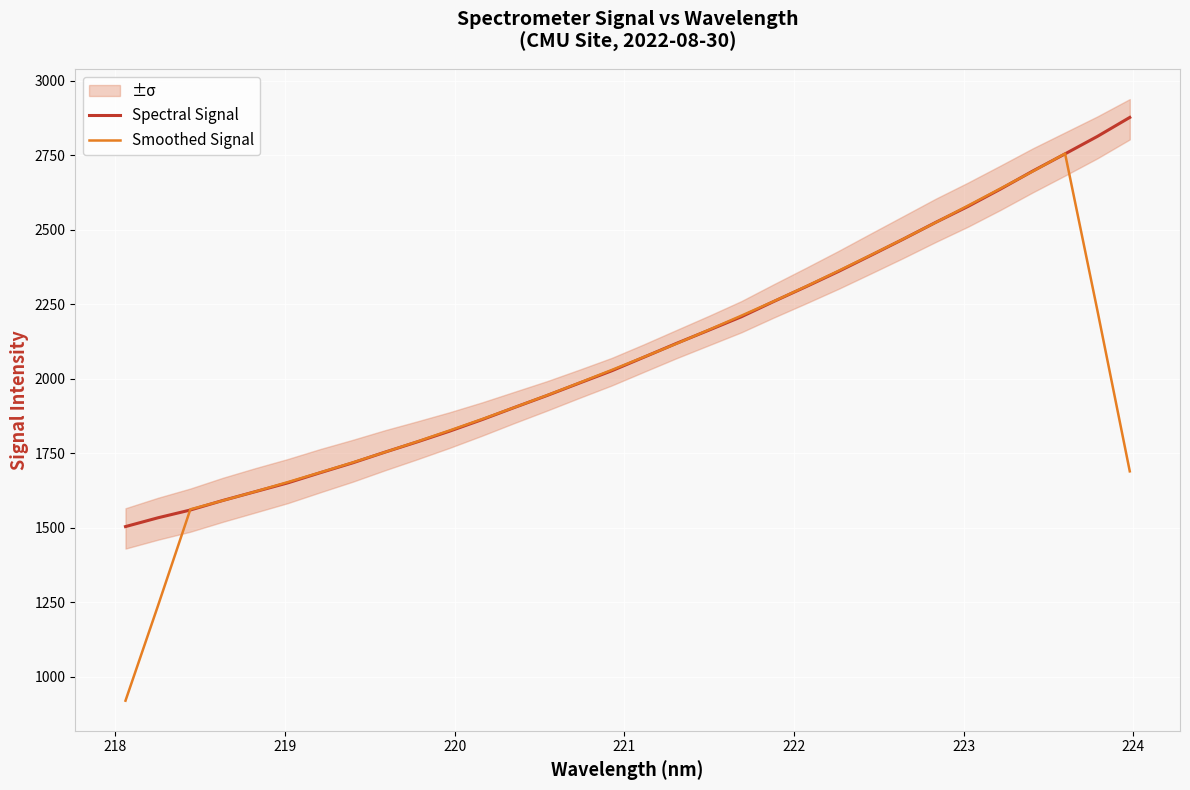

What is the lowest value of the Spectral Signal series?

1503.7